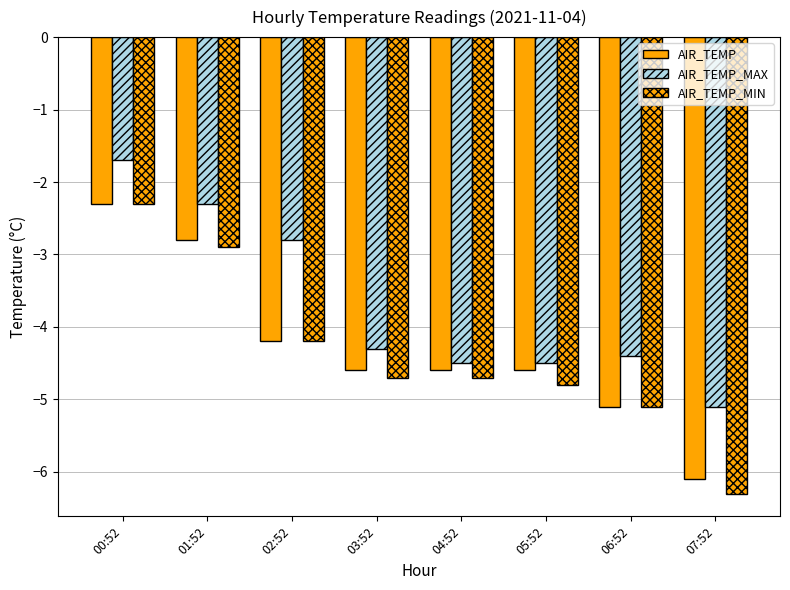

What is the label of the 7th bar from the right?

01:52